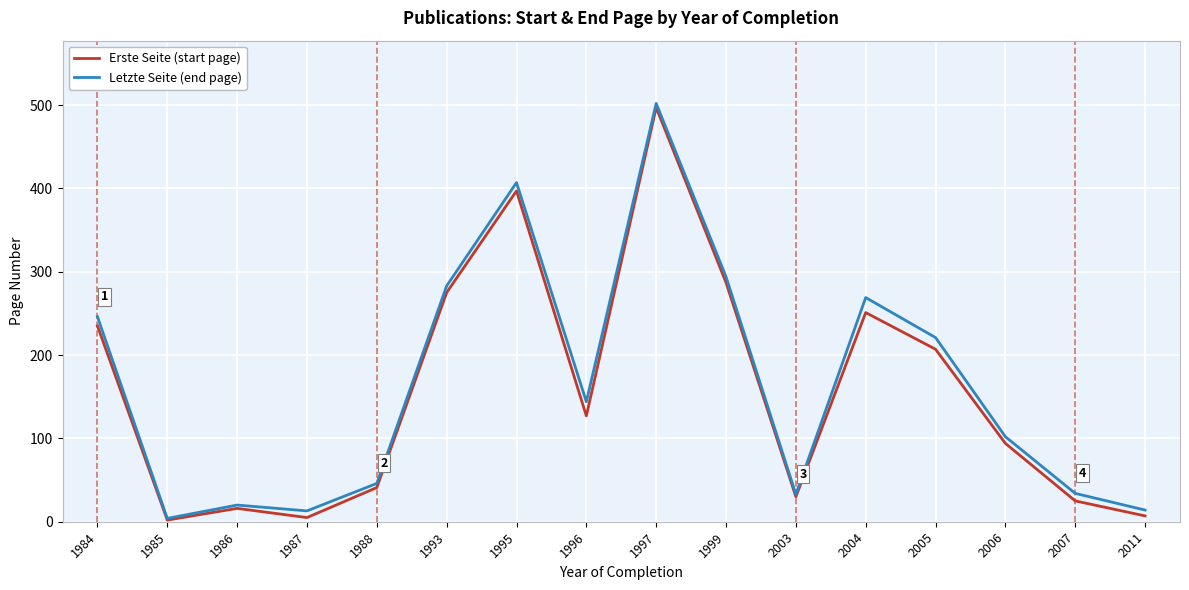

Rank the series by their average value, from highest to lowest.

Letzte Seite (end page), Erste Seite (start page)